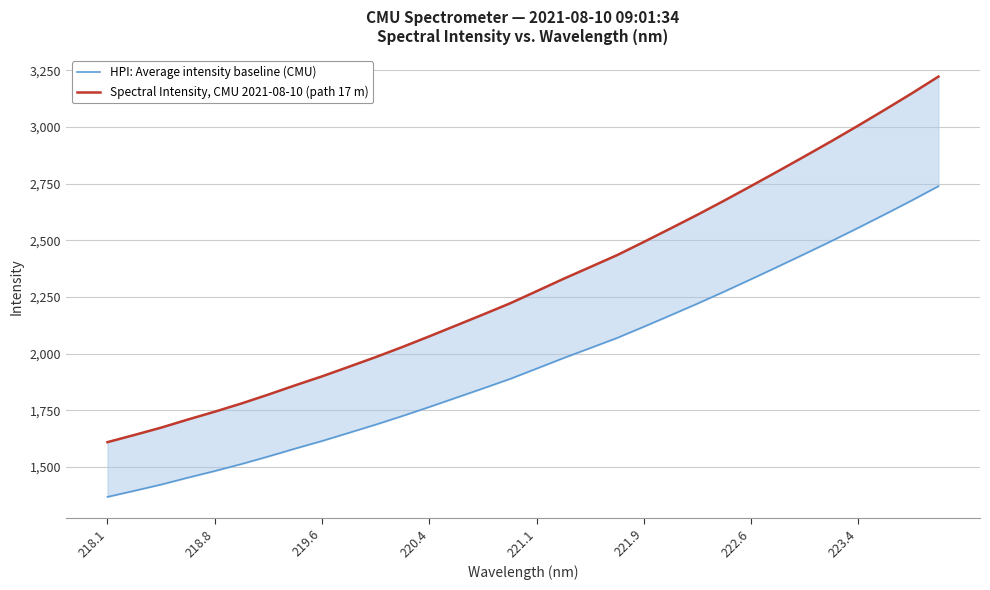

Count the number of data series in this chart.

2